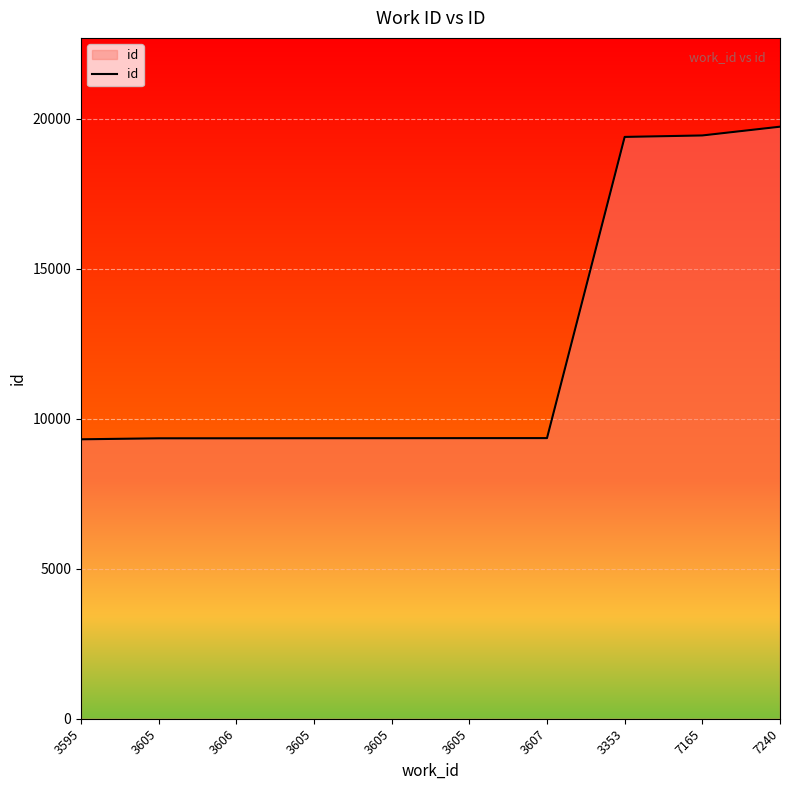

What is the label of the 8th point from the left?

3353